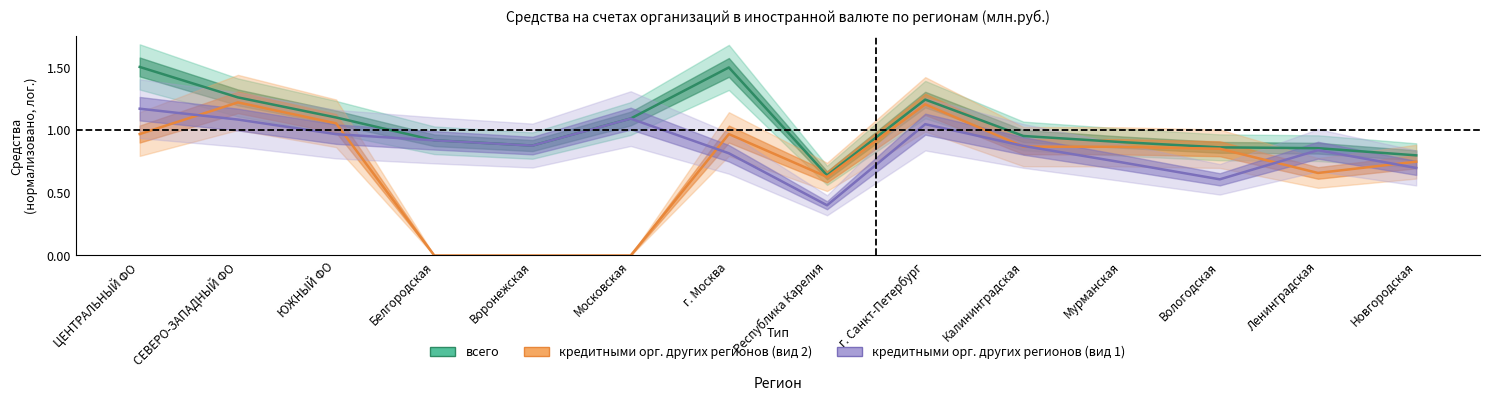

What are all the series names shown in the legend?

всего, кредитными орг. других регионов (вид 2), кредитными орг. других регионов (вид 1)